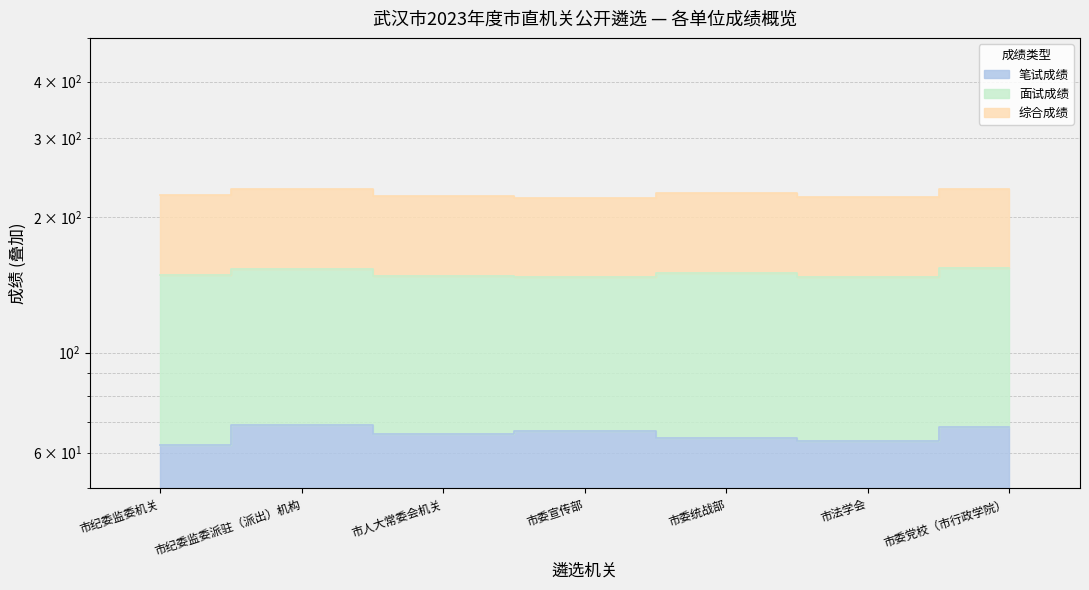

At how many categories does at least one series exceed 78?

7